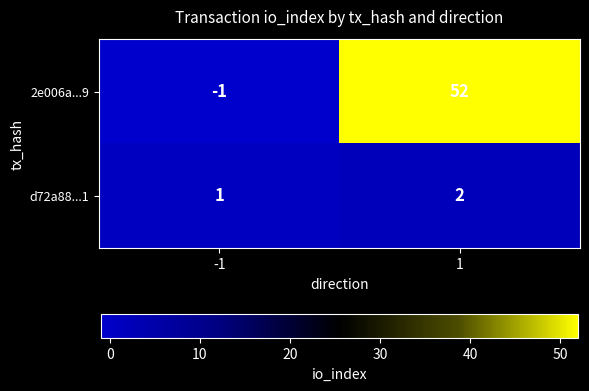

What is the sum of the d72a88...1 values at 1 and -1?

3